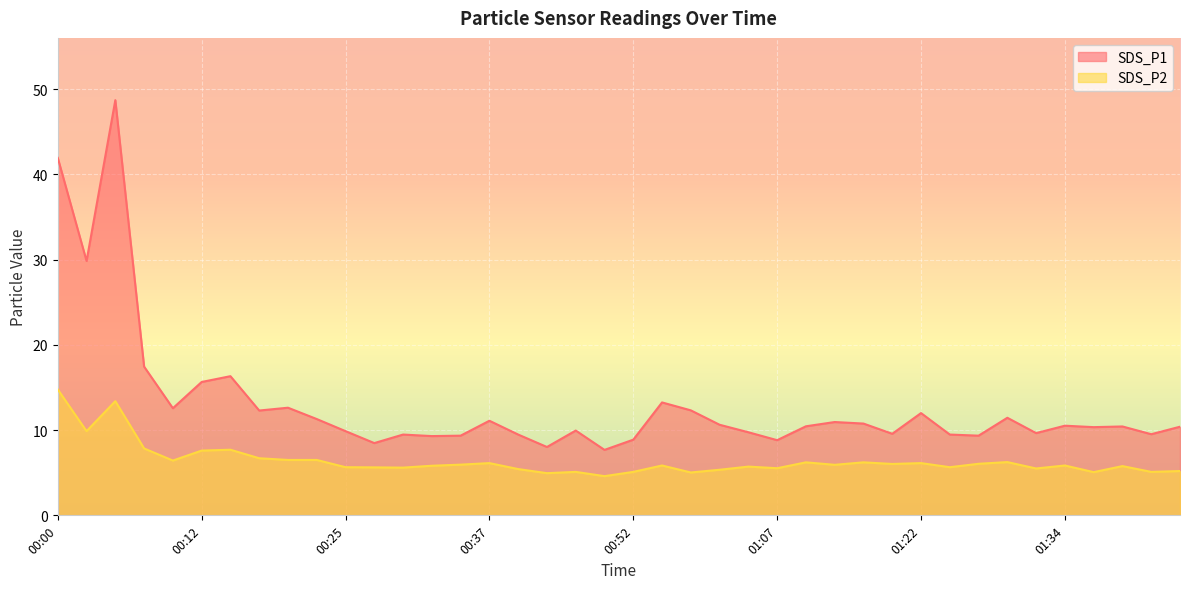

What are all the series names shown in the legend?

SDS_P1, SDS_P2